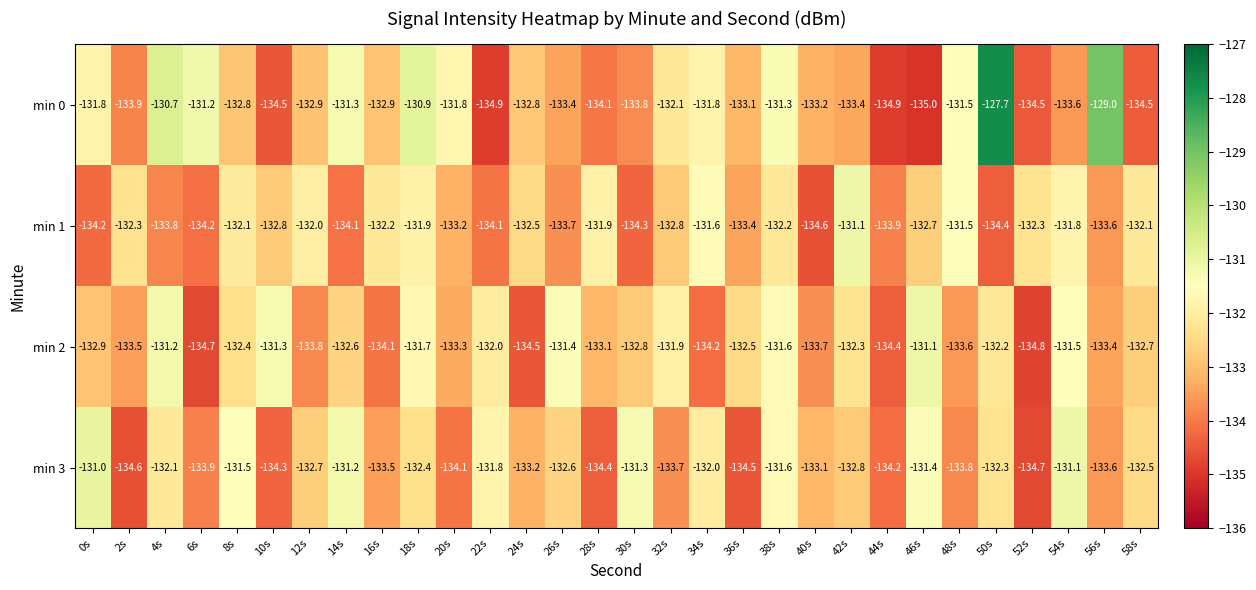

The min 2 series shows -134.8 at 52s. True or false?

True